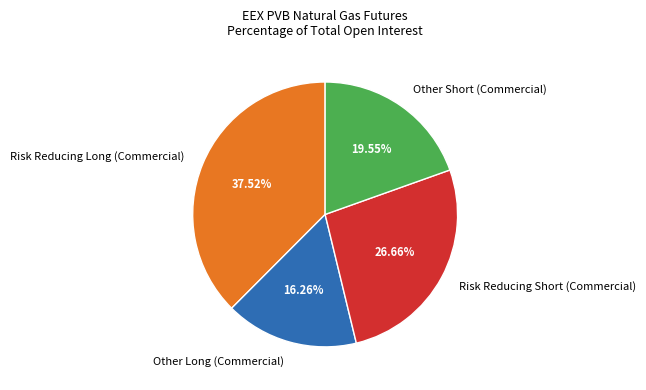

Does Risk Reducing Long (Commercial) represent more than half of the total?

No